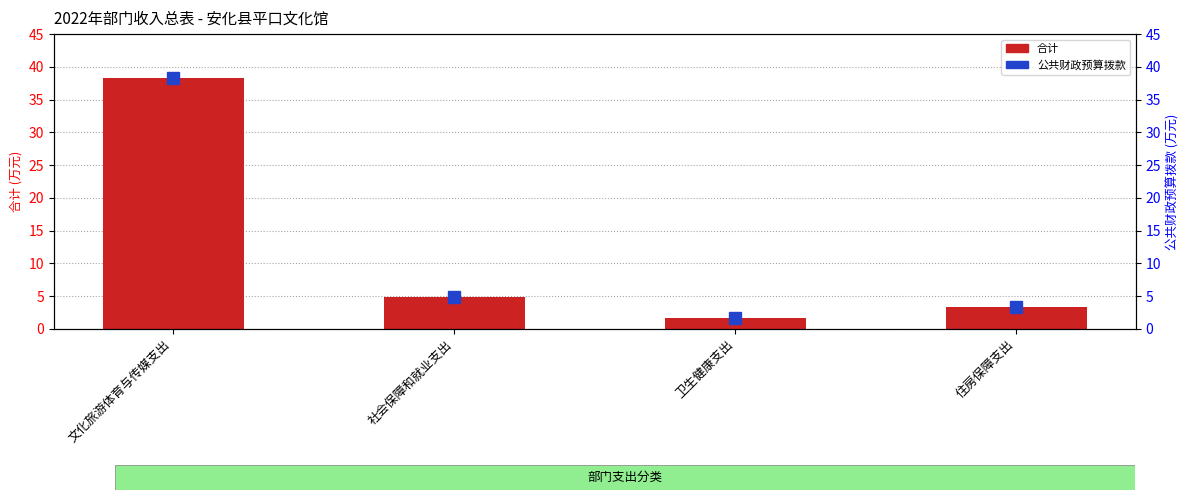

What position from the left is 文化旅游体育与传媒支出?

1